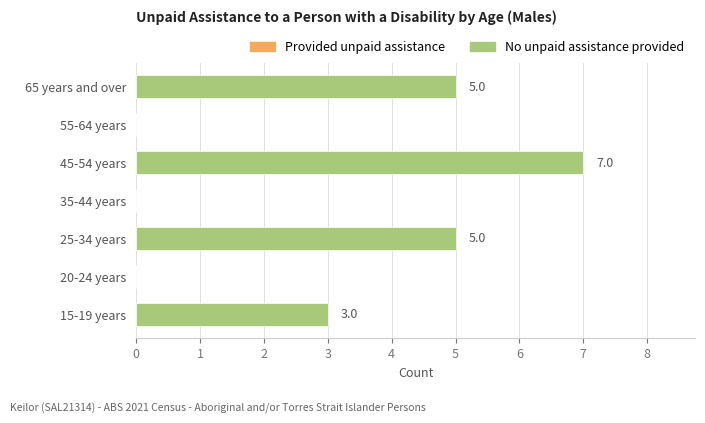

Are the bars horizontal?

Yes